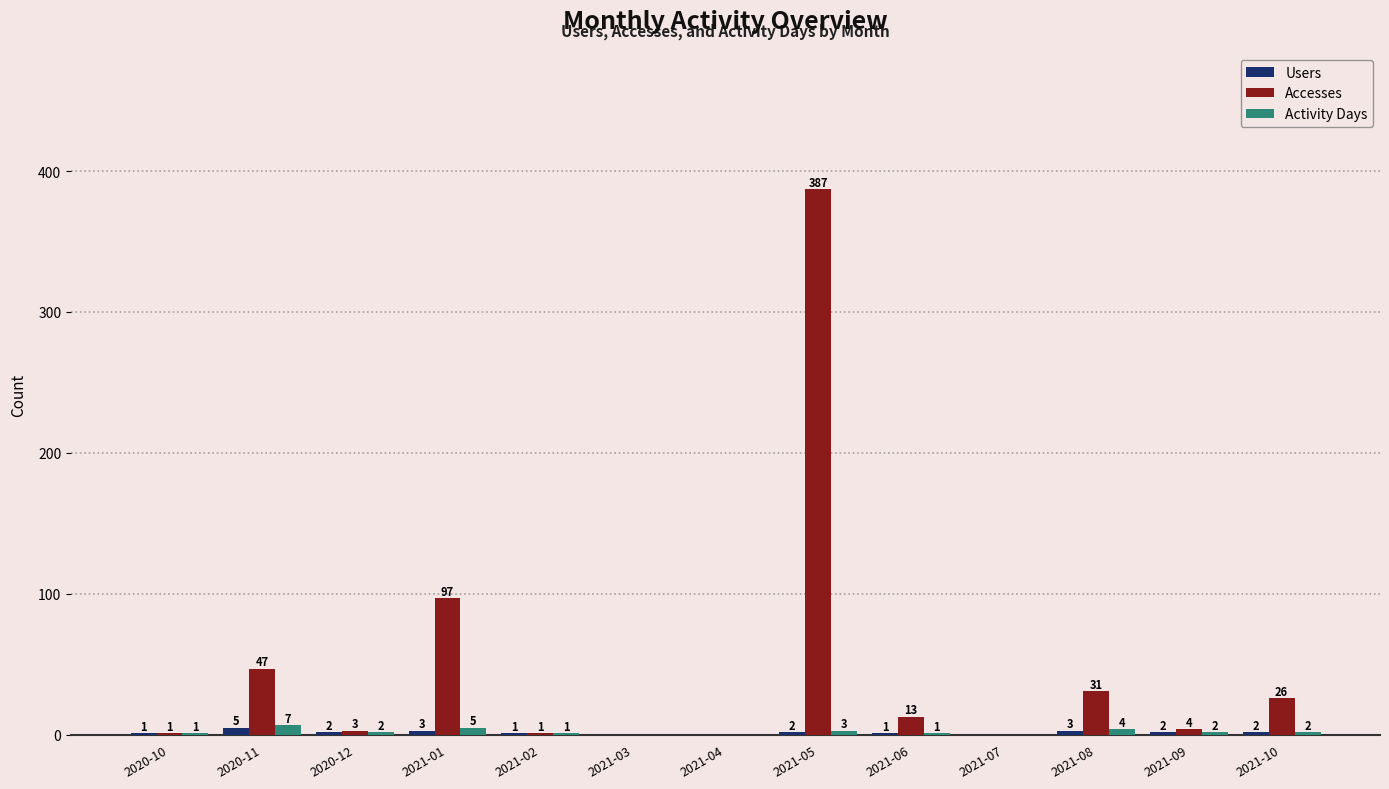

Which category has the highest value in the Users series?

2020-11